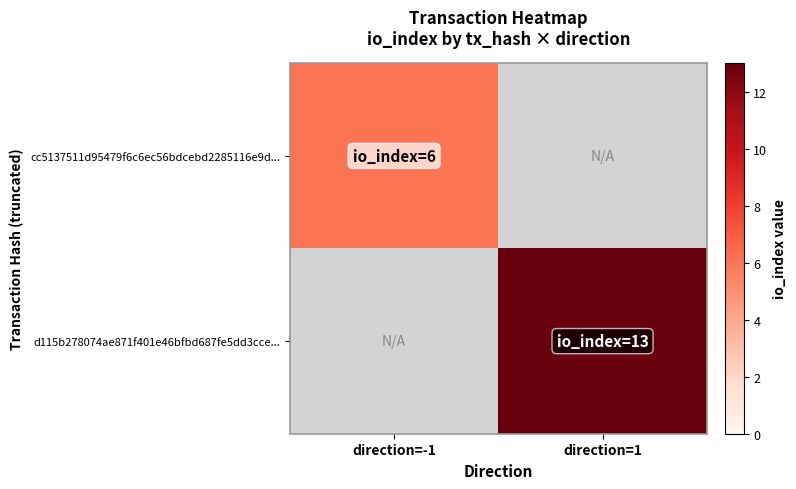

Which label corresponds to the smallest value in the chart?

direction=1